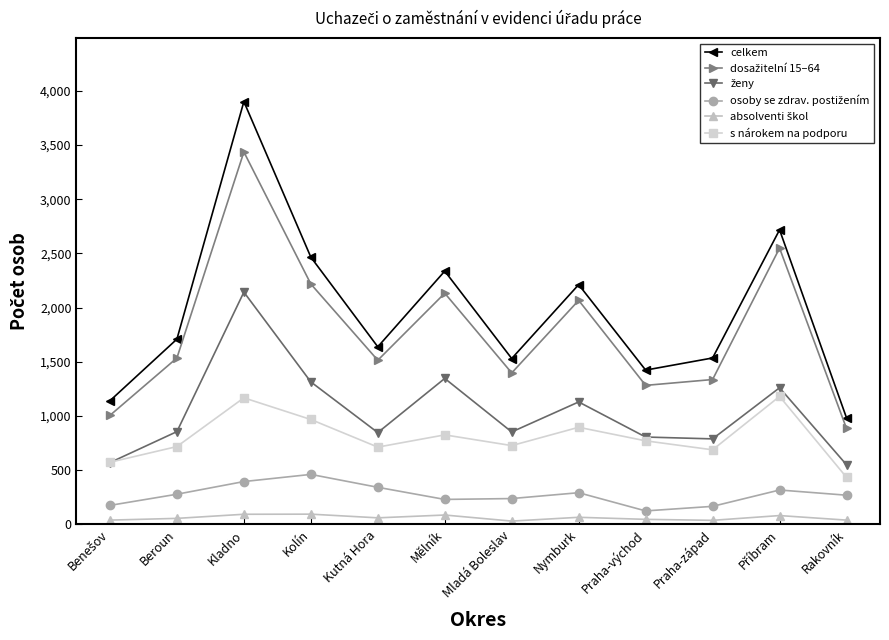

What is the maximum value for celkem?

3902